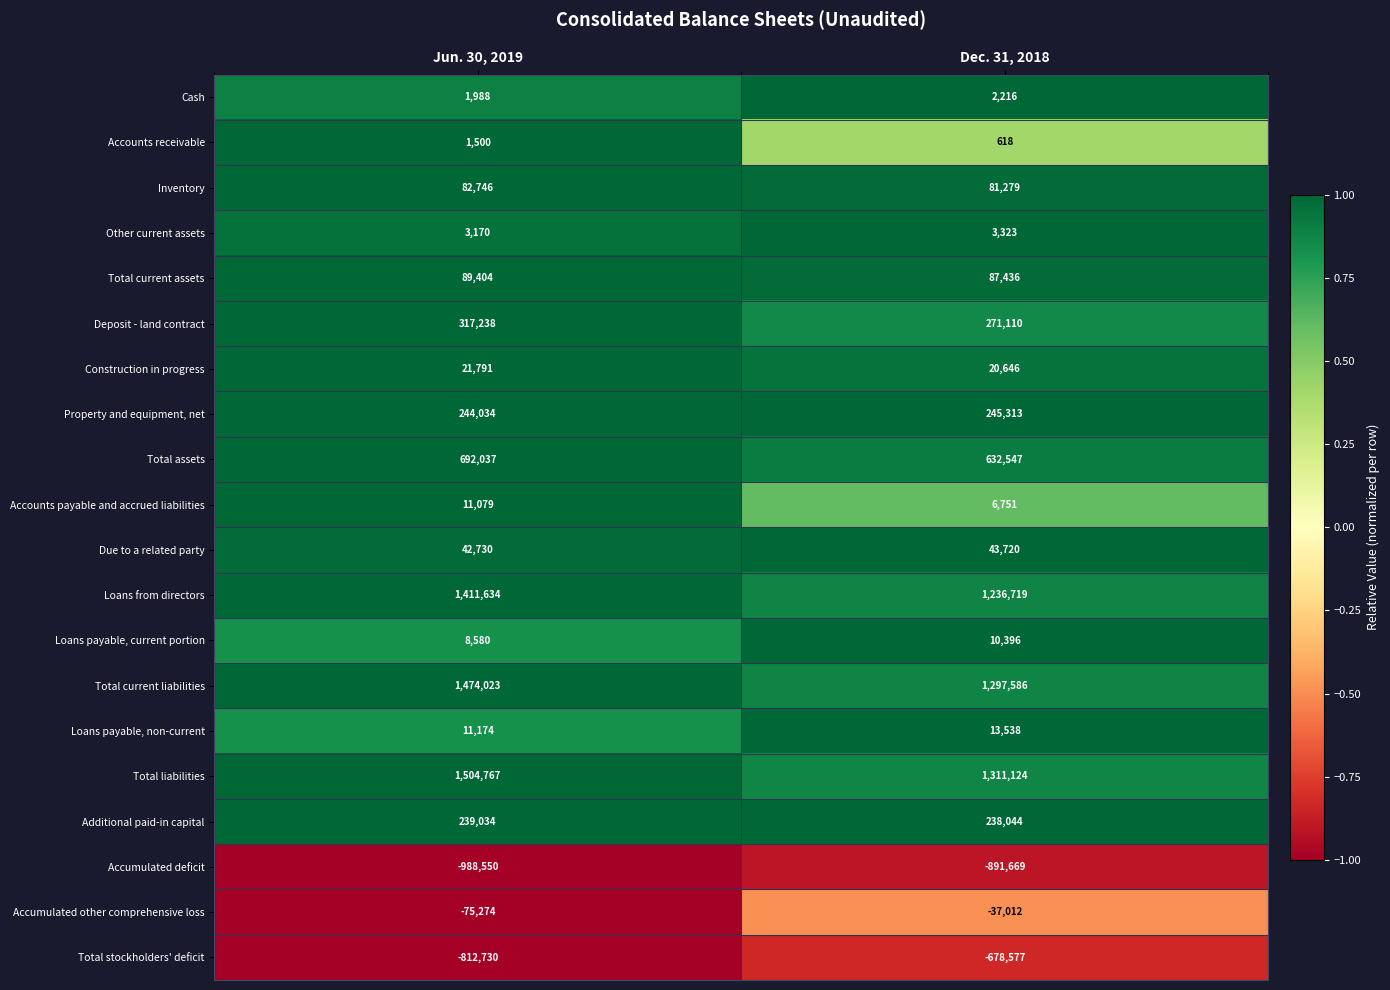

What is the sum of the Total current assets values at Dec. 31, 2018 and Jun. 30, 2019?

176840